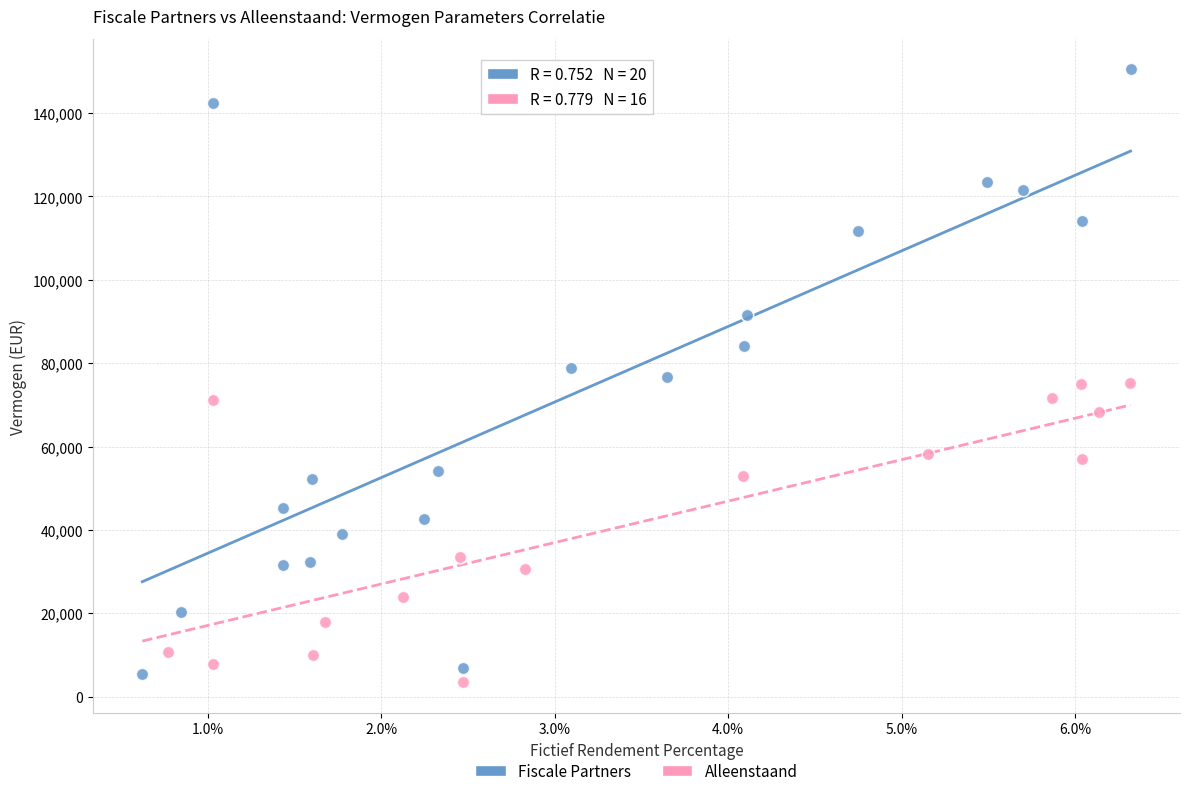

What are all the series names shown in the legend?

Fiscale Partners, Alleenstaand